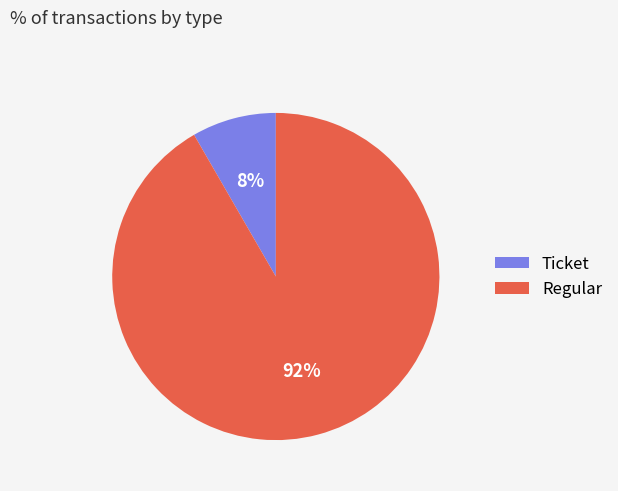

How many segments does this pie chart have?

2